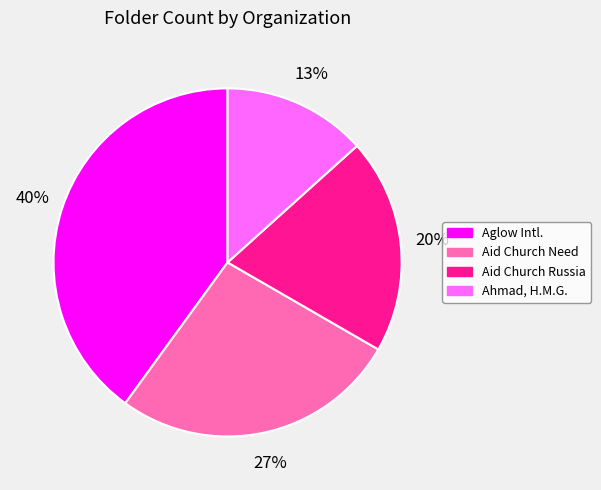

The Aglow Intl. slice represents 40% of the pie. True or false?

True